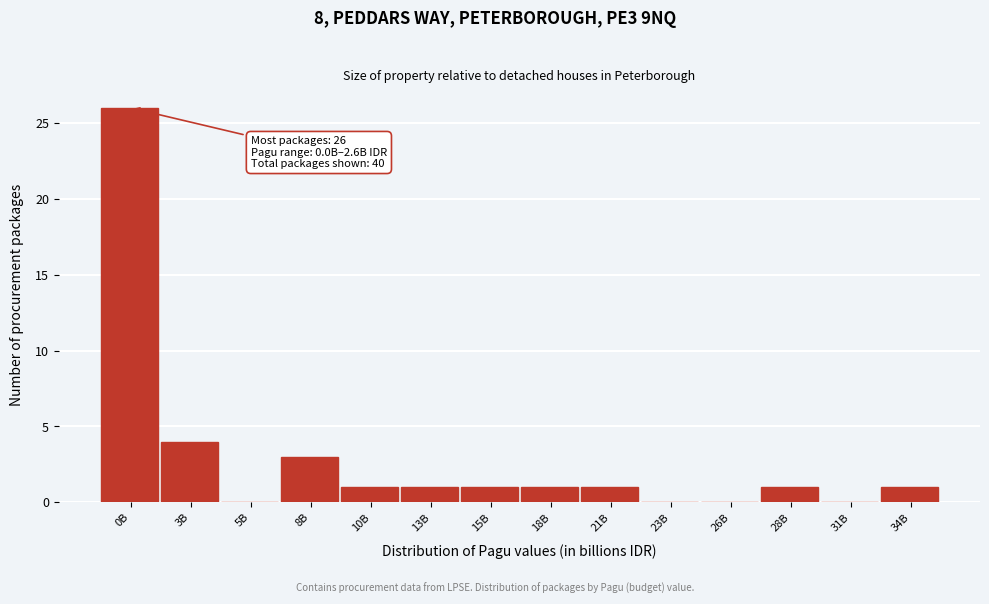

Reading left to right, extract all data points from this chart.

0B=26	3B=4	5B=0	8B=3	10B=1	13B=1	15B=1	18B=1	21B=1	23B=0	26B=0	28B=1	31B=0	34B=1